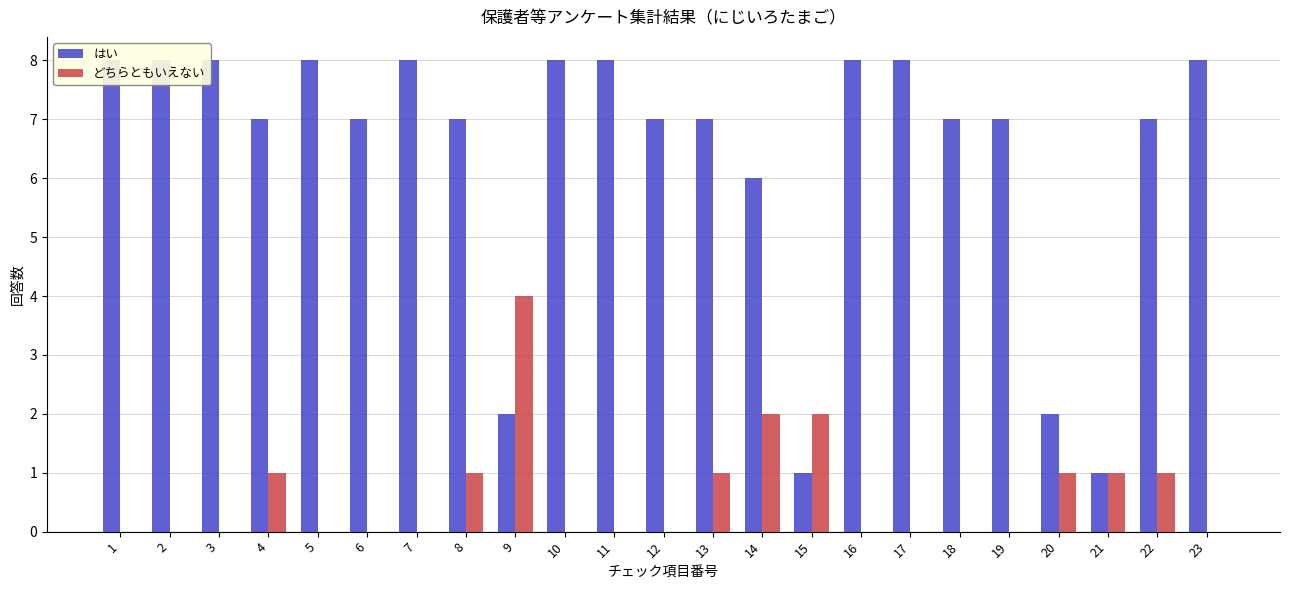

What is the total value across all series at 19?

7